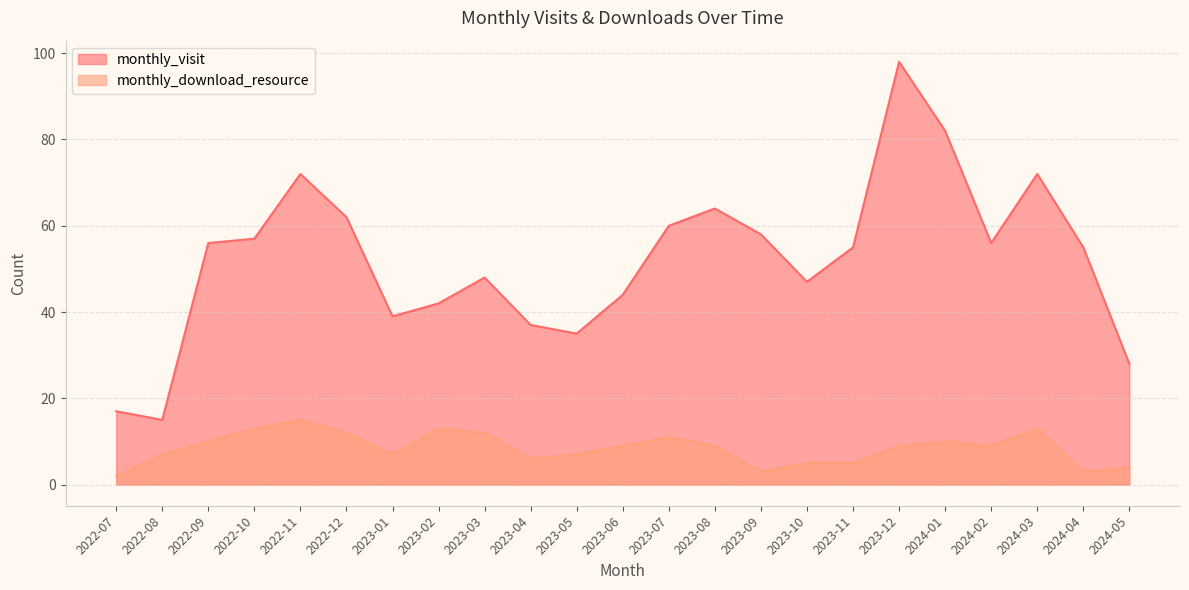

Does the chart have visible grid lines?

Yes